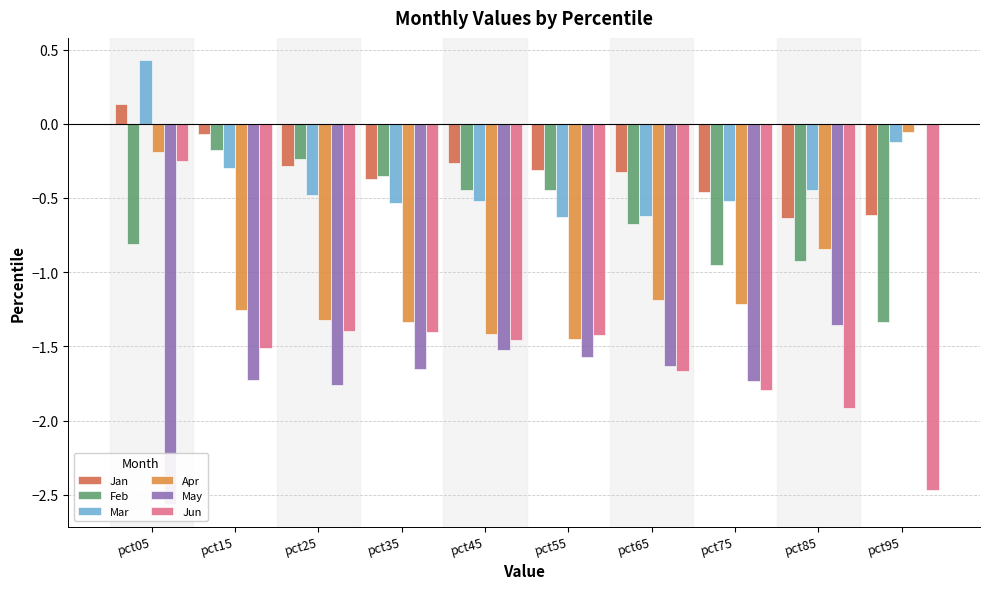

What is the difference between the maximum and second lowest values in the Feb series?

0.8